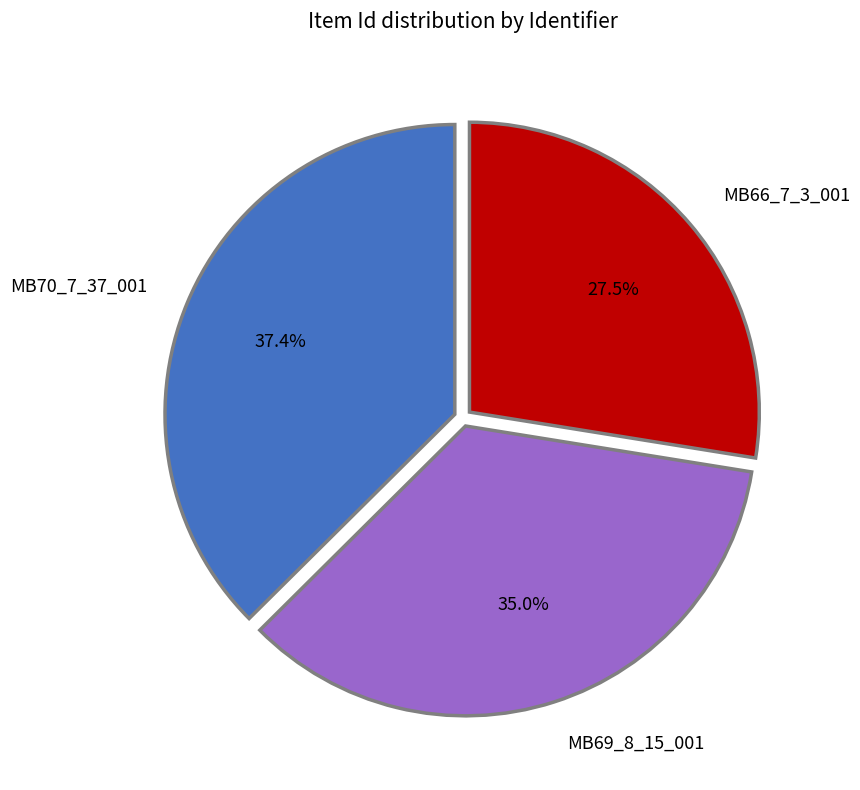

Which has a higher value, MB69_8_15_001 or MB70_7_37_001?

MB70_7_37_001